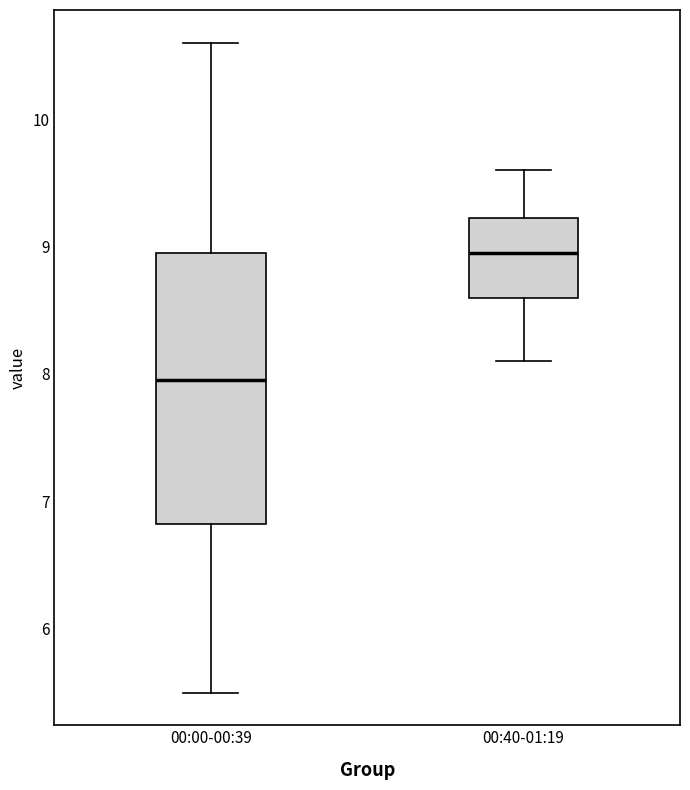

Reading left to right, transcribe this box plot: for each box, give where its median line is, the range the box spans, and where its two whiskers end, as read against the y-axis. The values are not printed on the chart, so give them approximately, as read against the axis.

00:00-00:39: median 8.0, box 6.8 to 9.0, whiskers 5.5 to 10.6
00:40-01:19: median 9.0, box 8.6 to 9.2, whiskers 8.1 to 9.6